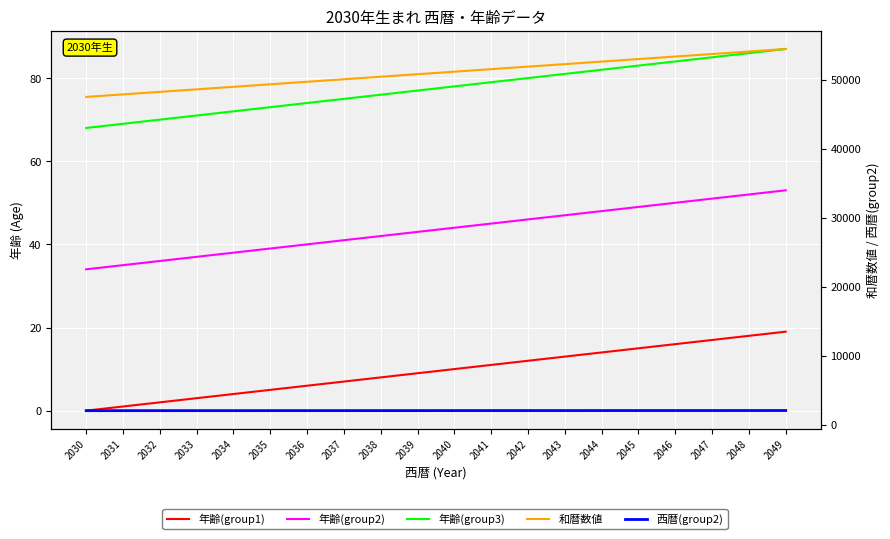

Which series has the largest total across all categories?

和暦数値